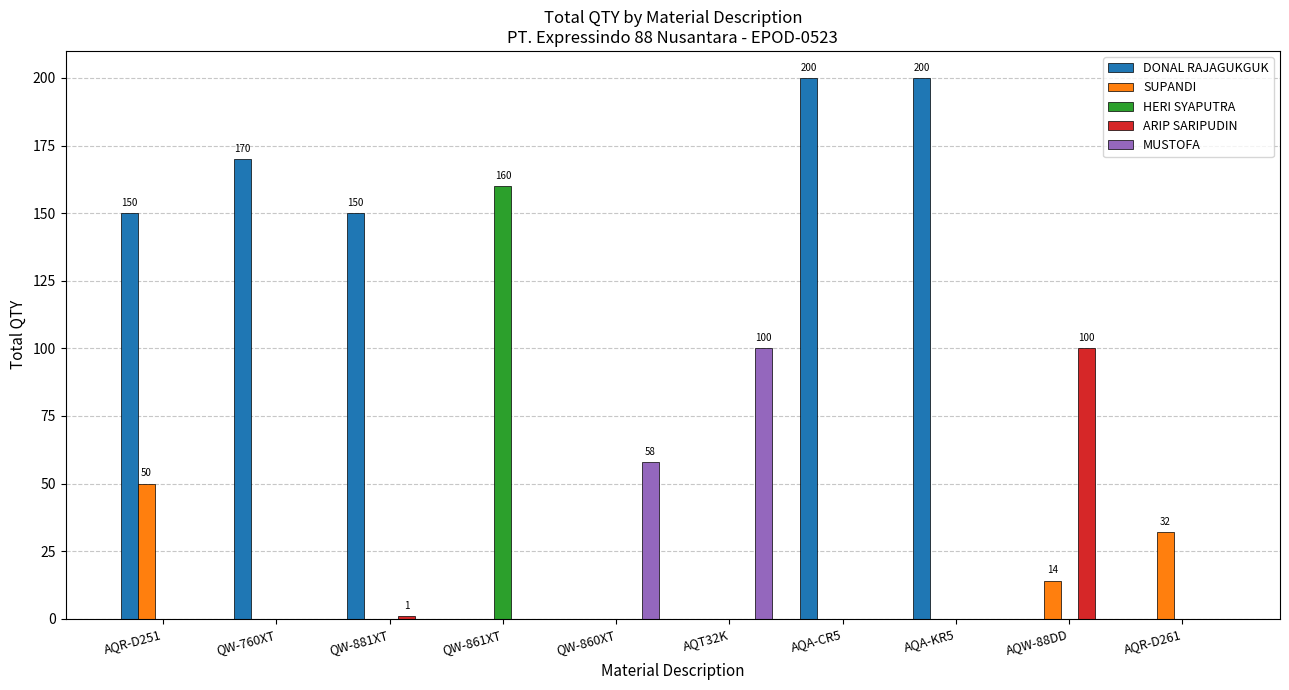

What is the greatest value displayed?

200